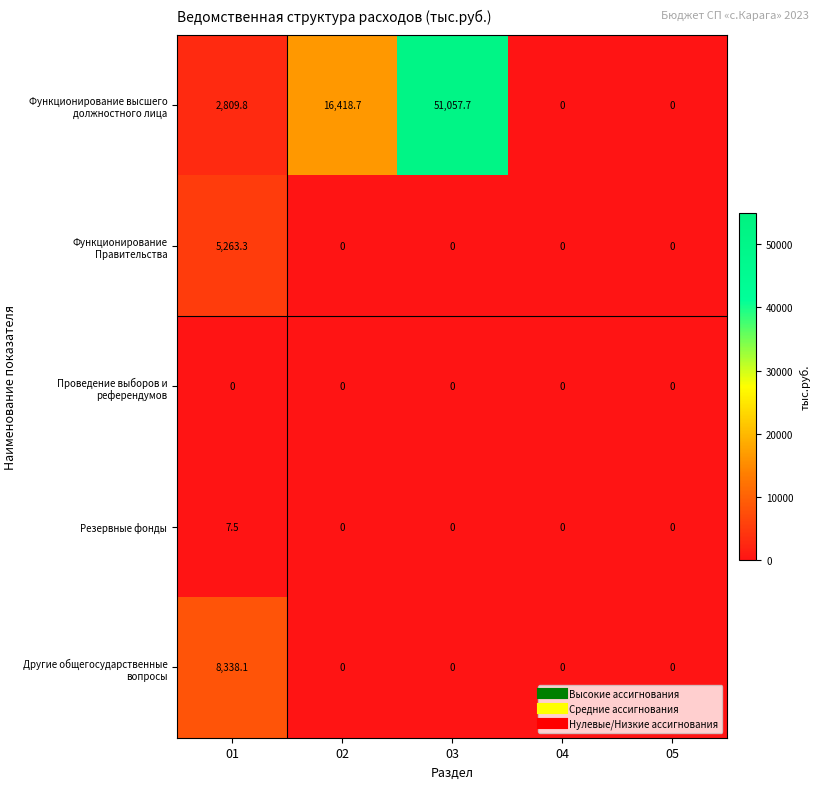

The Резервные фонды series shows 10.0 at 01. True or false?

False